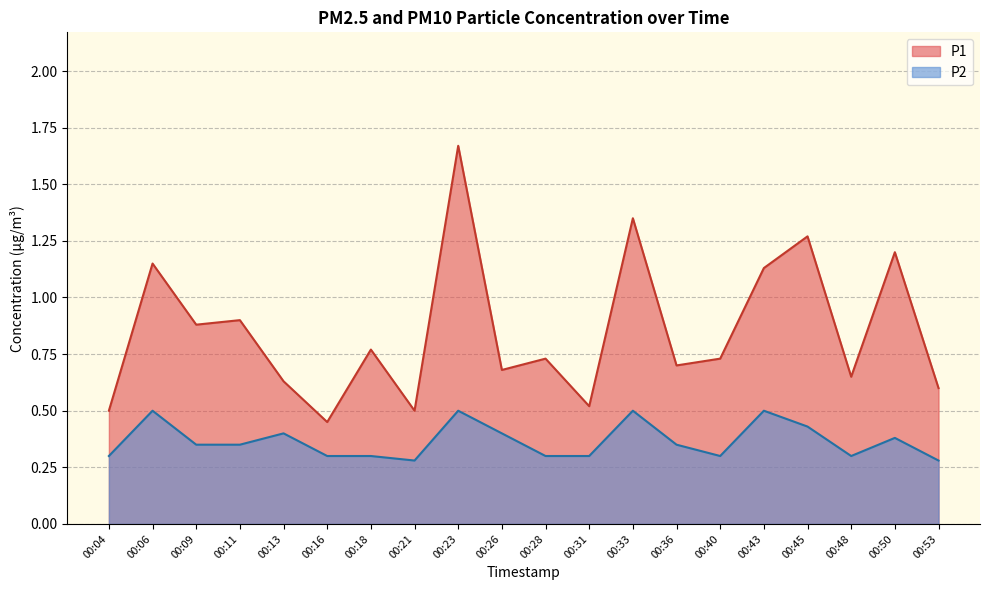

What is the difference between the P1 values at 00:50 and 00:43?

0.1